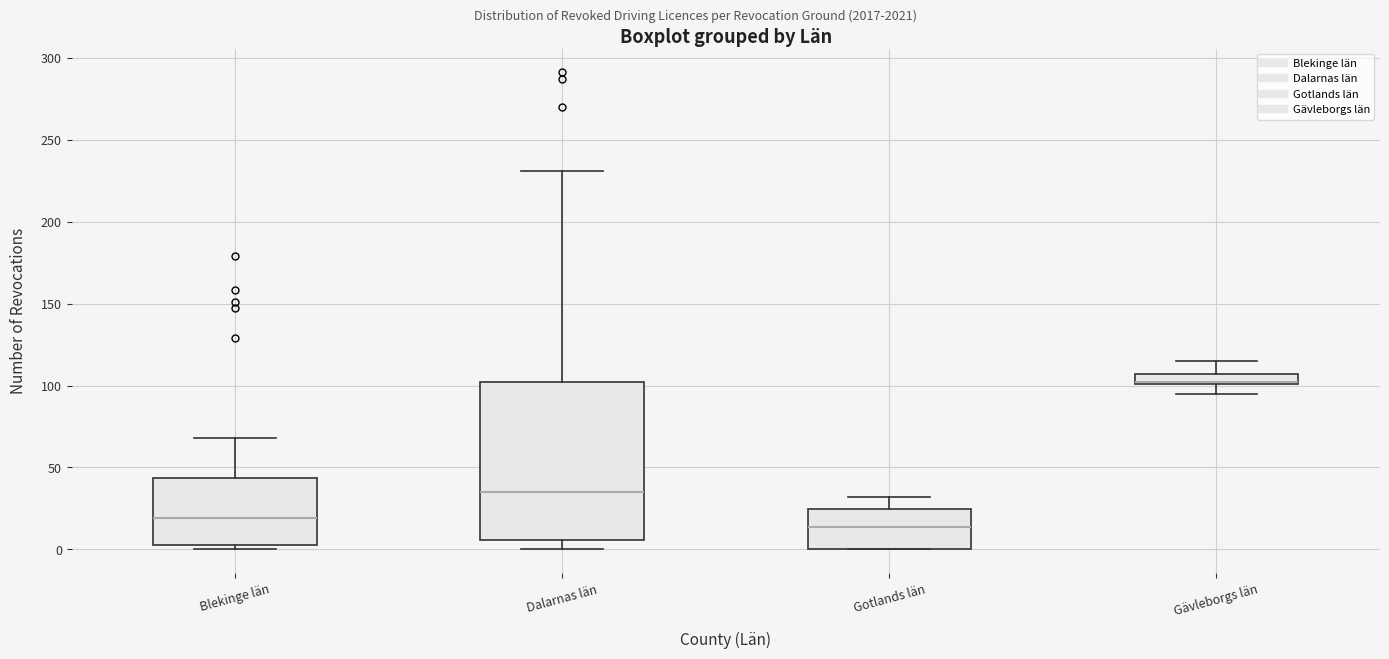

Which box is the tallest, from its lower edge to its upper edge?

Dalarnas län